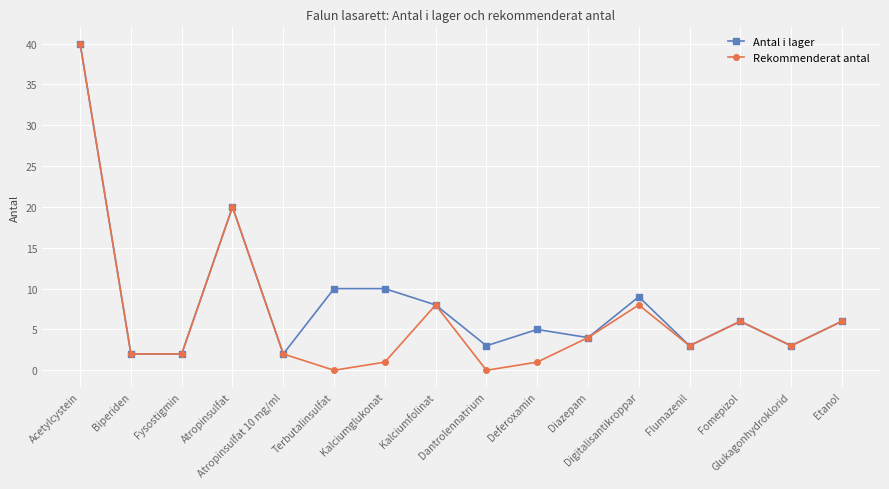

Which series has the widest spread of values?

Rekommenderat antal